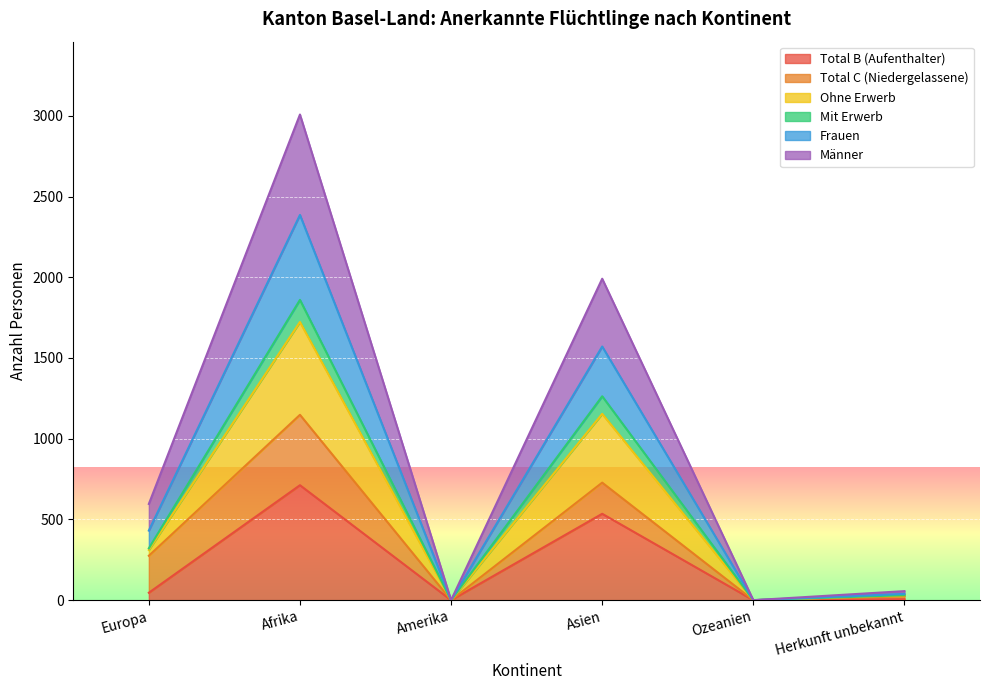

What is the label of the 5th point from the left?

Ozeanien